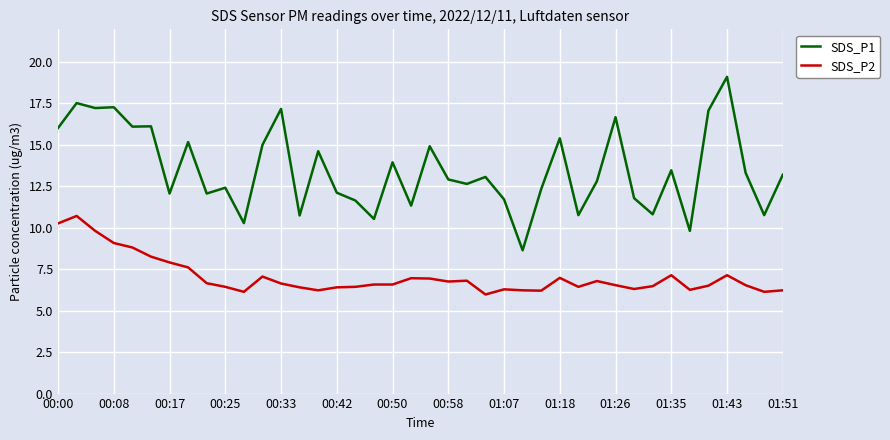

What is the maximum value for SDS_P2?

10.7